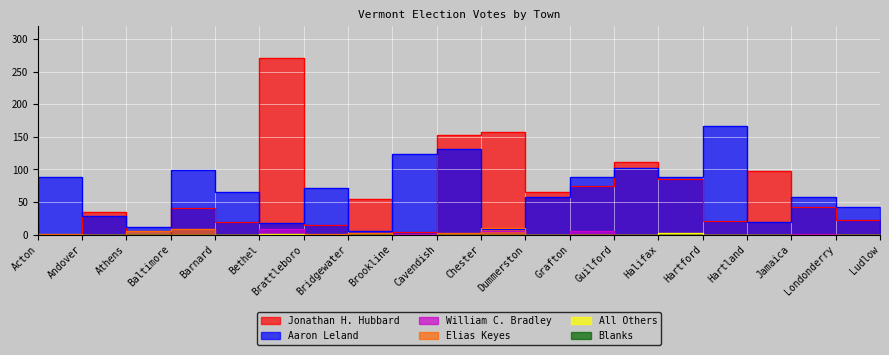

What is the value of the Aaron Leland point at the 18th from the left?

20